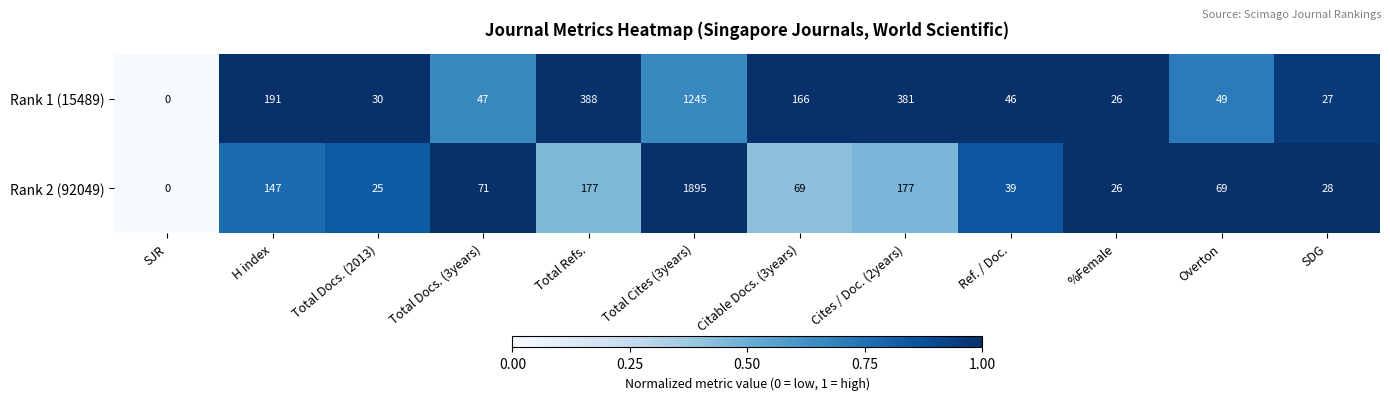

What is the sum of all Rank 2 (92049) values?

2723